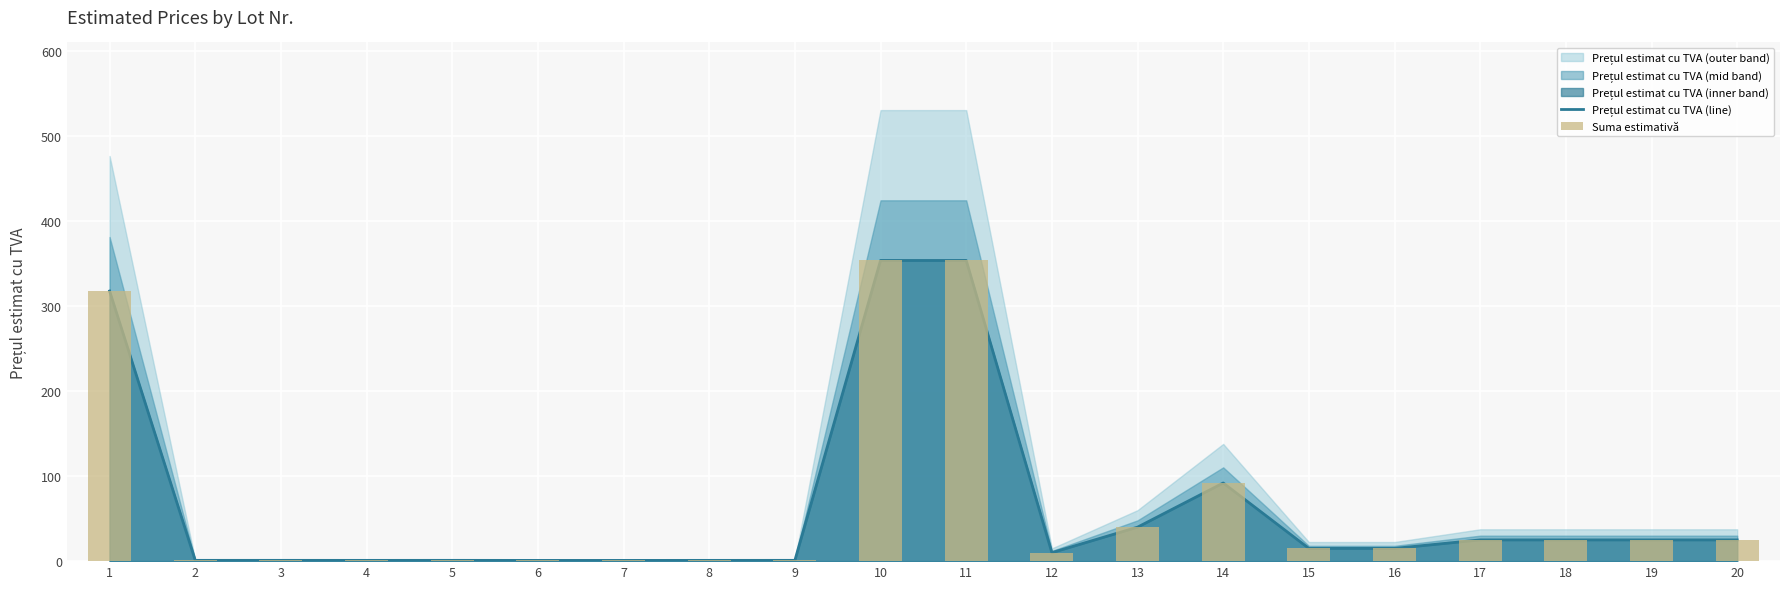

What is the value of the Prețul estimat cu TVA (line) bar at the 6th from the left?

0.9